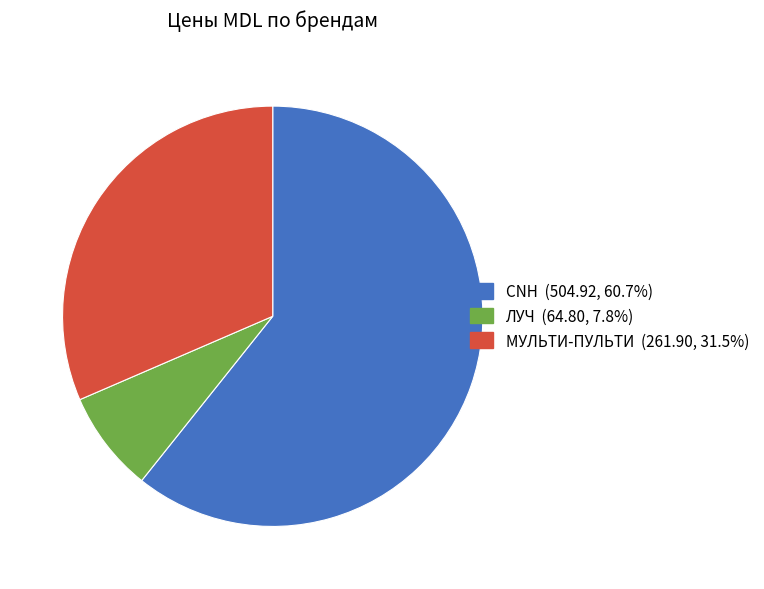

Rank the categories by value from lowest to highest.

ЛУЧ, МУЛЬТИ-ПУЛЬТИ, CNH